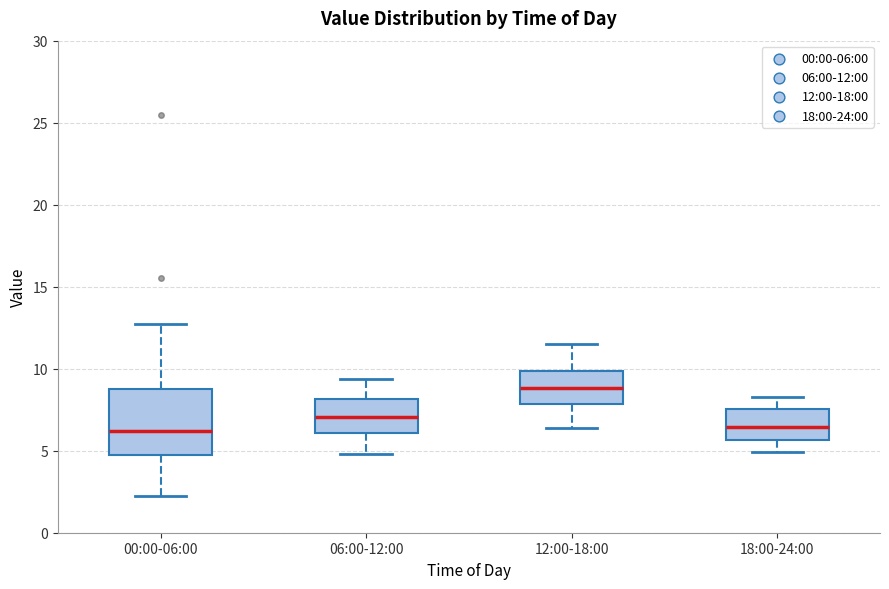

Which box is the tallest, from its lower edge to its upper edge?

00:00-06:00